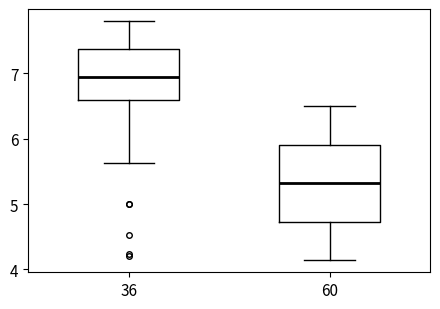

Which box's median line is the lowest?

60